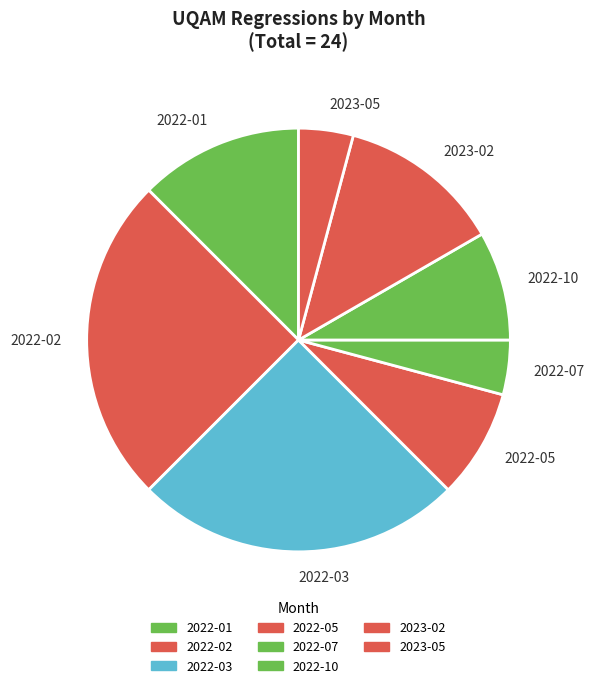

Is it true that 2023-05 is 11% of the pie?

False